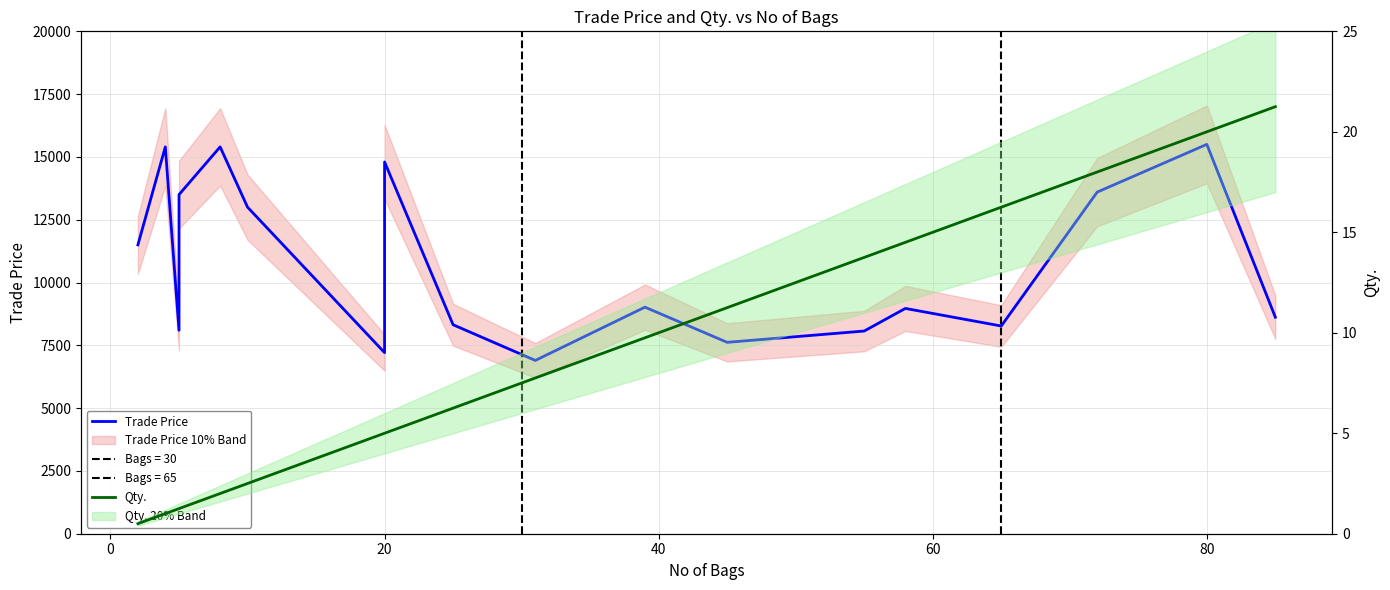

What is the minimum value shown in the chart?

0.5